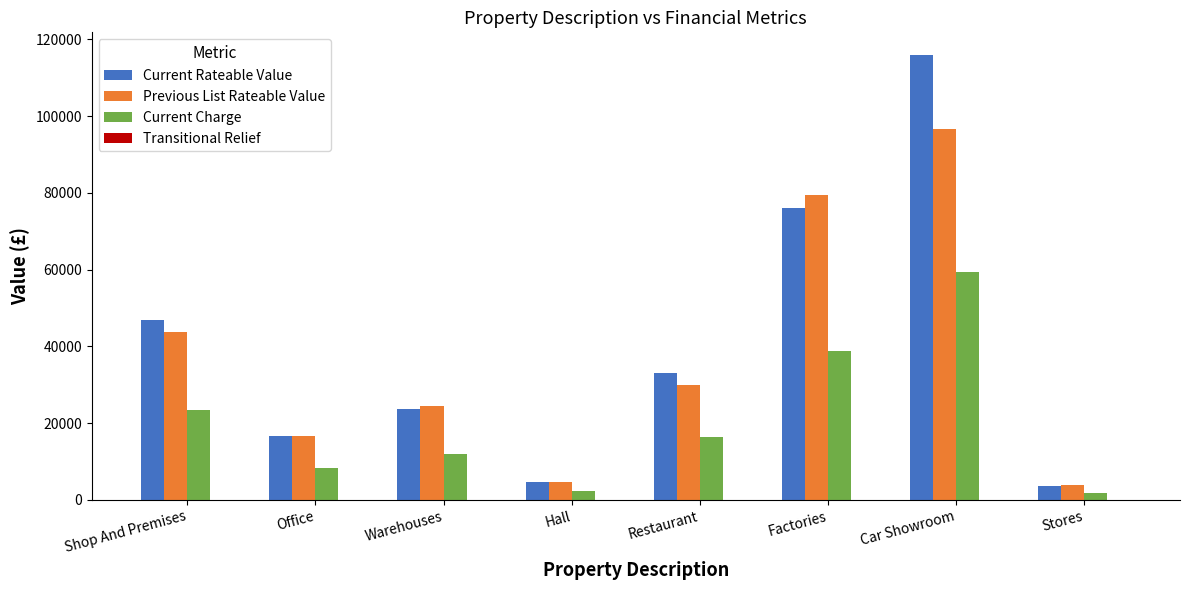

Which series has the widest spread of values?

Current Rateable Value